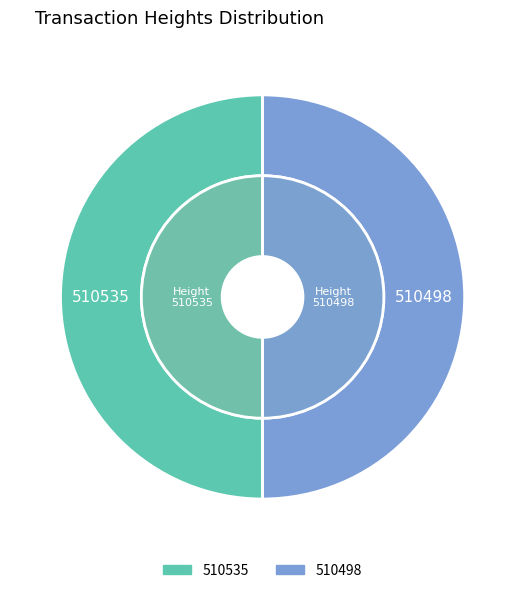

Combined, what portion of the pie is 510535 and 510498?

100.0%